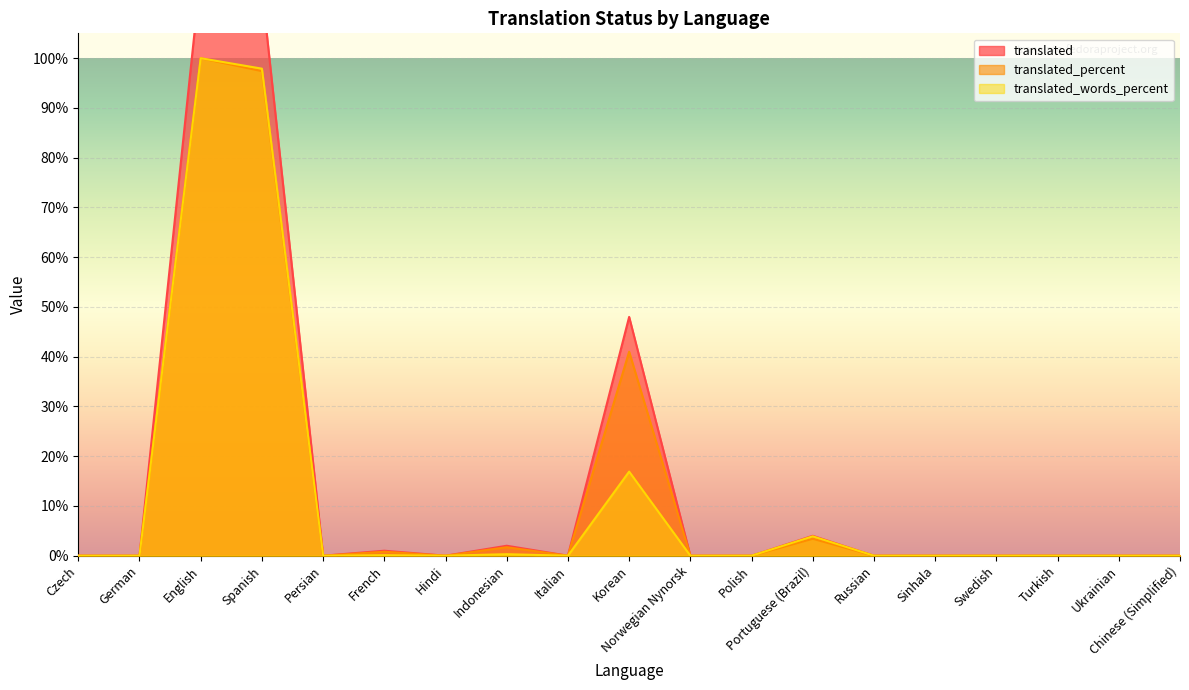

Between English and Korean, which series saw the biggest shift?

translated_words_percent